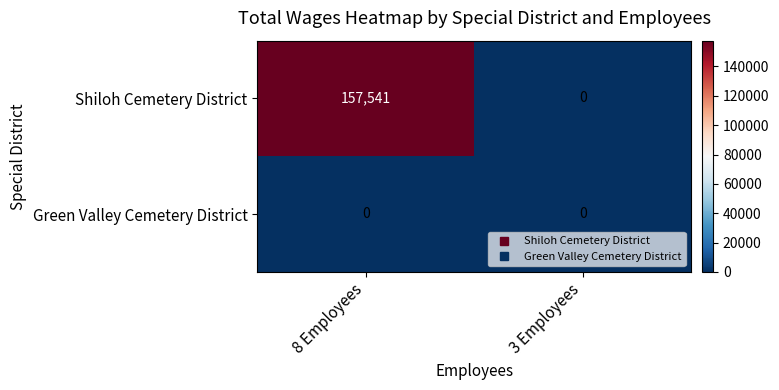

What is the difference between the highest and lowest values at 8 Employees?

157541